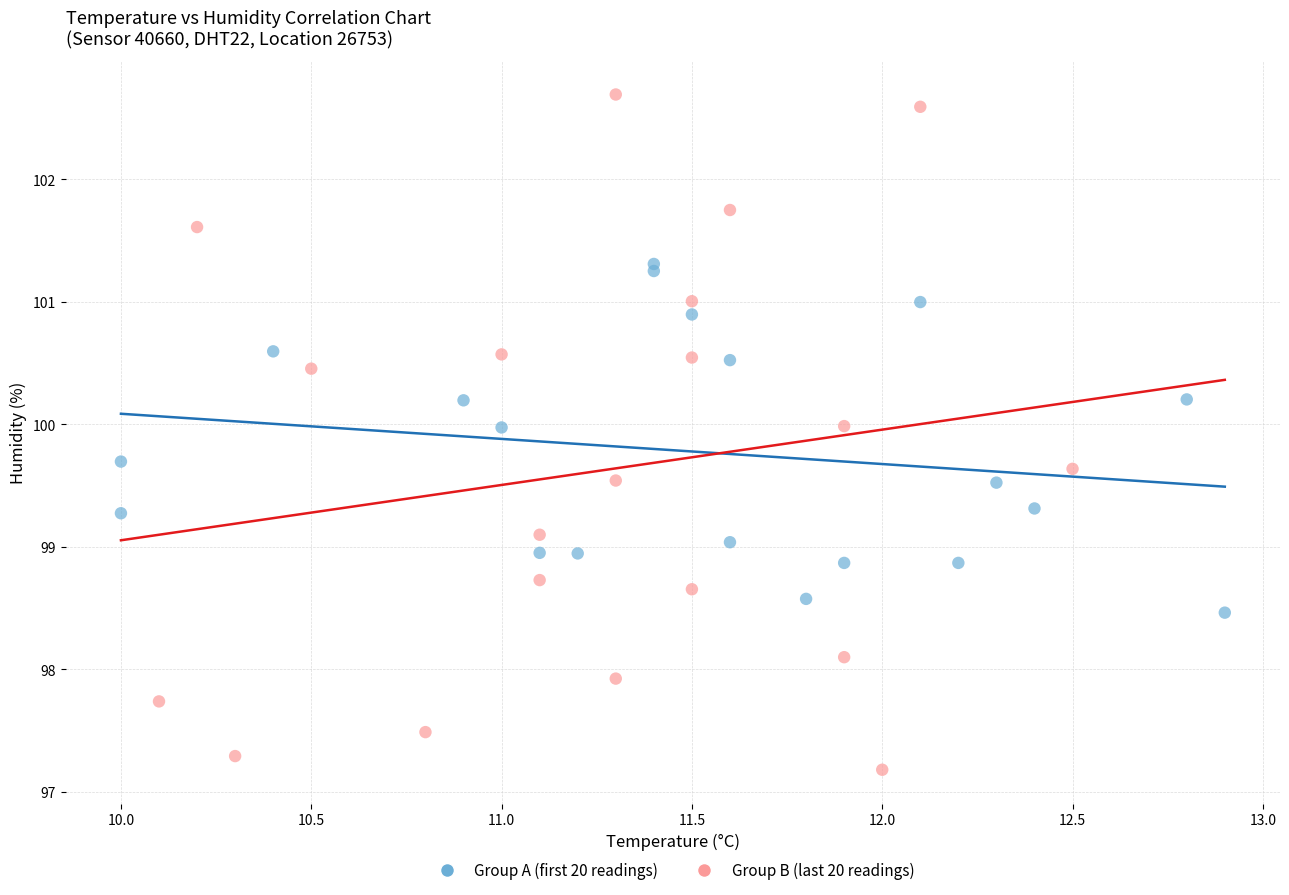

Which series has the largest Y range (max minus min)?

Group B (last 20 readings)